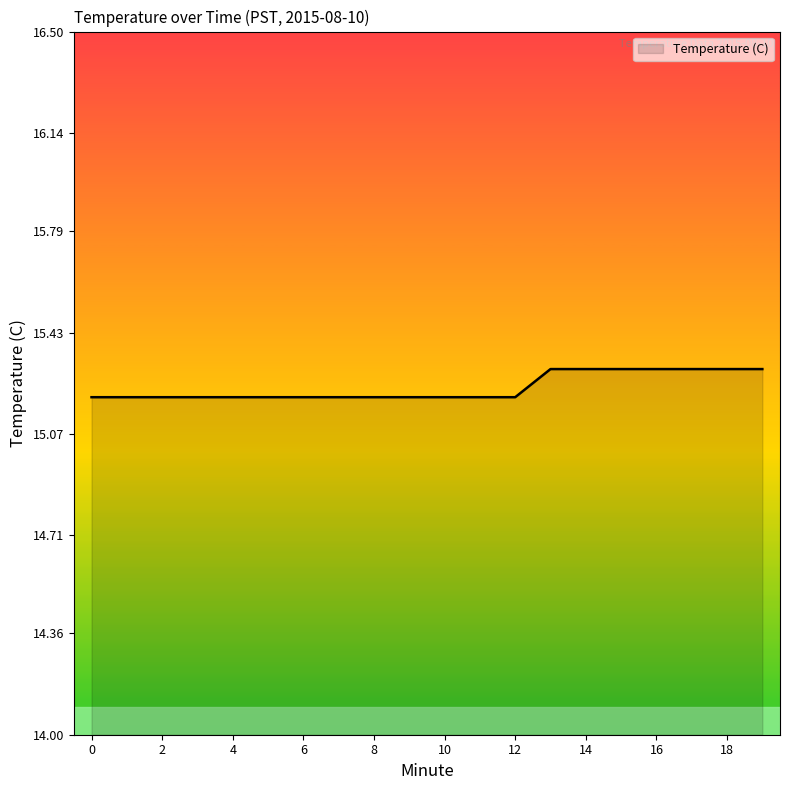

Does the chart have visible grid lines?

No